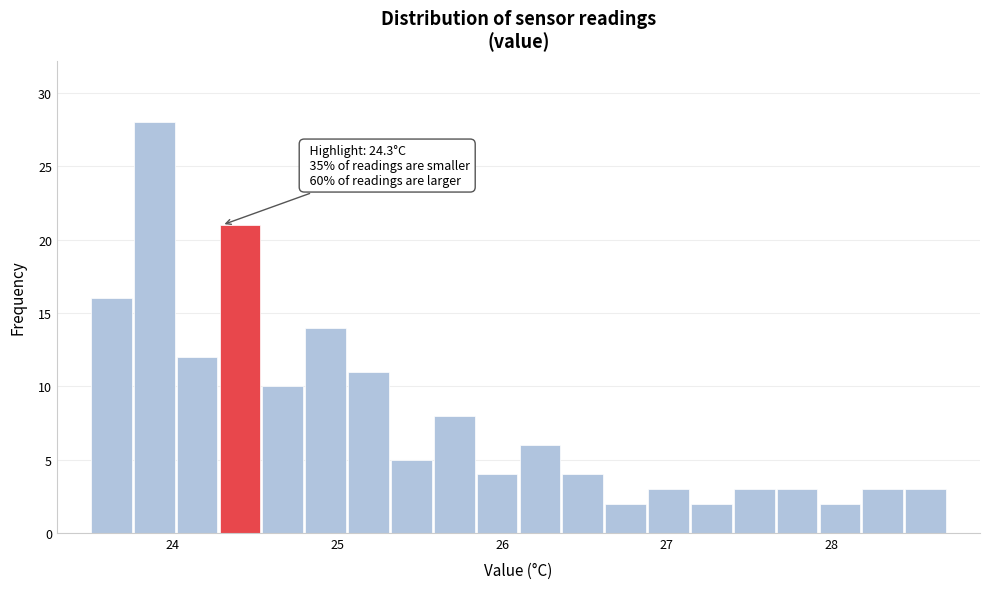

Around what value on the x-axis is the tallest bar? Give the approximate position of its centre, as read against the axis.

23.9